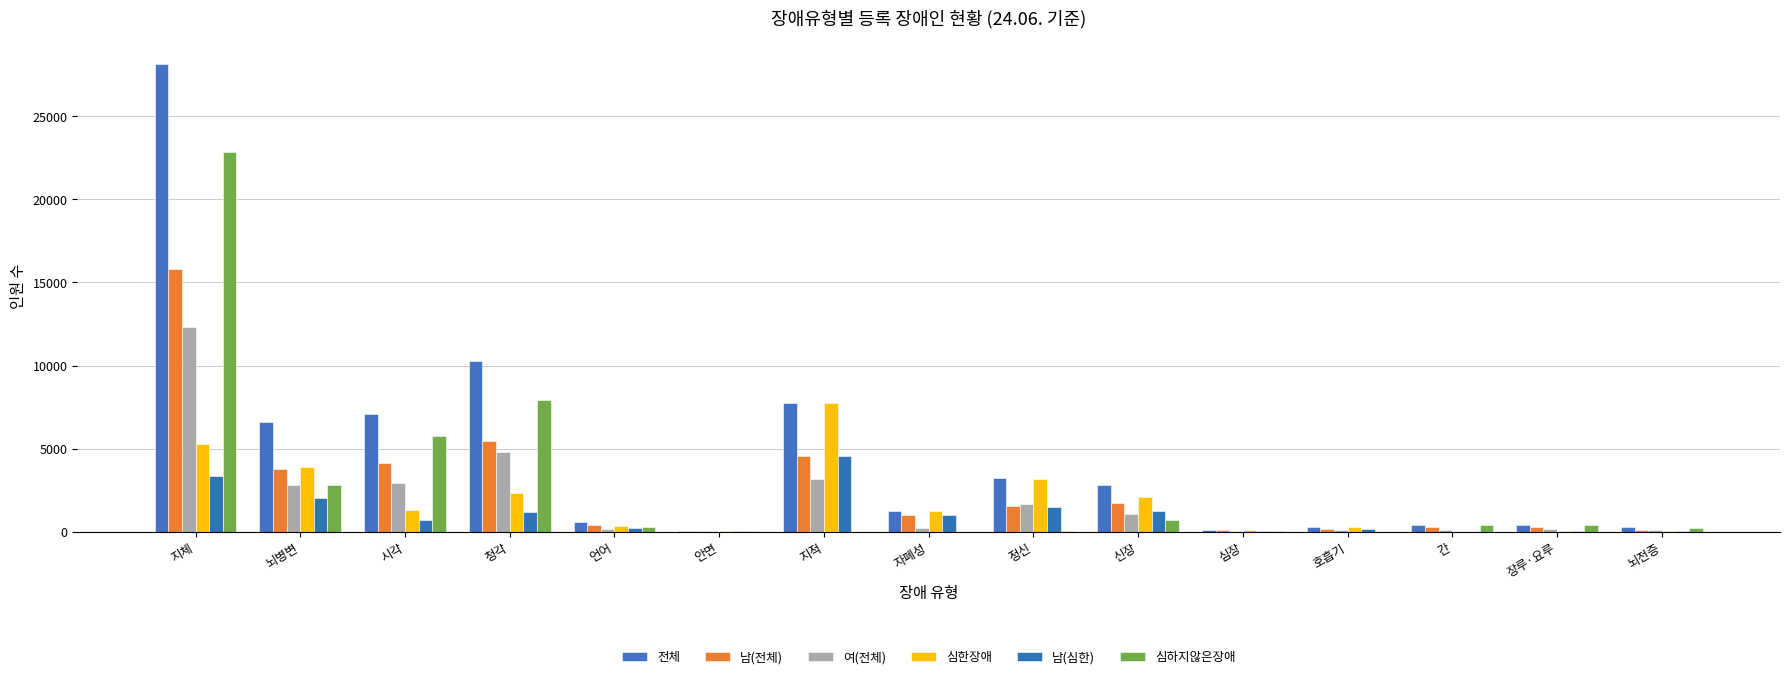

Count the number of data series in this chart.

6